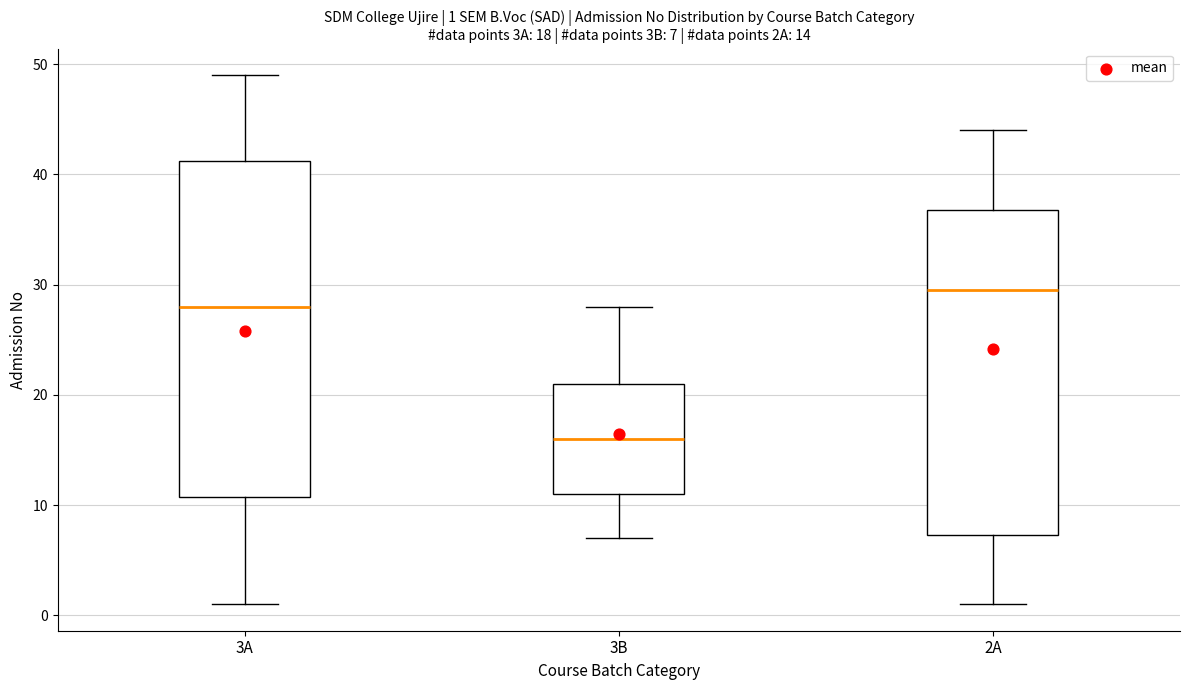

Which box has the highest median line?

2A